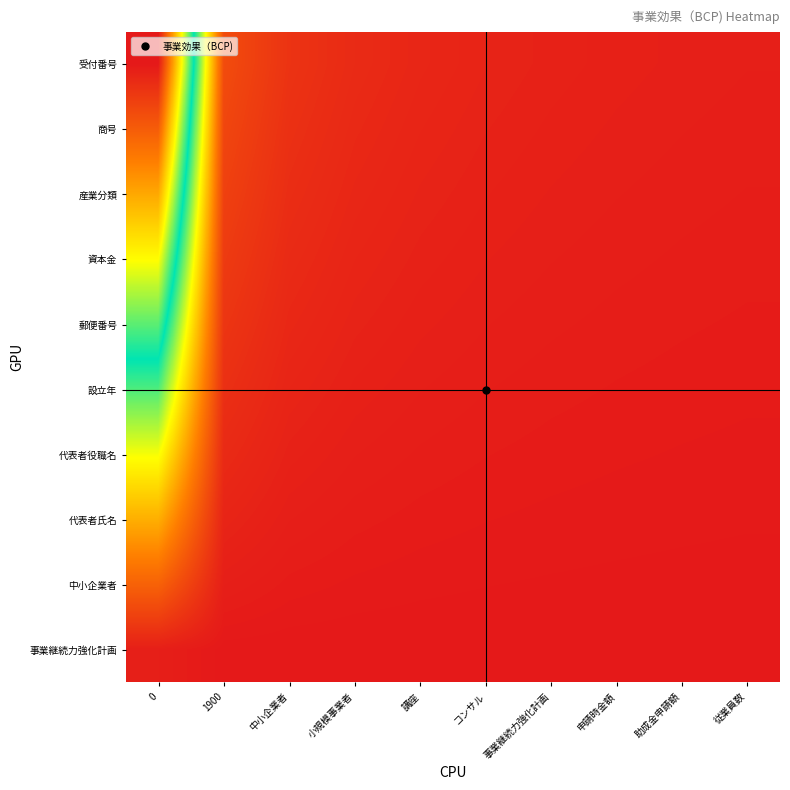

Reading left to right, transcribe all the data shown in this chart.

受付番号: 0=100.0	1900=8.3	中小企業者=4.3	小規模事業者=2.9	講座=2.2	コンサル=1.8	事業継続力強化計画=1.5	申請時金額=1.3	助成金申請額=1.1	従業員数=1.0
商号: 0=89.0	1900=7.4	中小企業者=3.9	小規模事業者=2.6	講座=2.0	コンサル=1.6	事業継続力強化計画=1.3	申請時金額=1.1	助成金申請額=1.0	従業員数=0.9
産業分類: 0=78.0	1900=6.5	中小企業者=3.4	小規模事業者=2.3	講座=1.7	コンサル=1.4	事業継続力強化計画=1.2	申請時金額=1.0	助成金申請額=0.9	従業員数=0.8
資本金: 0=67.0	1900=5.6	中小企業者=2.9	小規模事業者=2.0	講座=1.5	コンサル=1.2	事業継続力強化計画=1.0	申請時金額=0.9	助成金申請額=0.8	従業員数=0.7
郵便番号: 0=56.0	1900=4.7	中小企業者=2.4	小規模事業者=1.6	講座=1.2	コンサル=1.0	事業継続力強化計画=0.8	申請時金額=0.7	助成金申請額=0.6	従業員数=0.6
設立年: 0=45.0	1900=3.8	中小企業者=2.0	小規模事業者=1.3	講座=1.0	コンサル=0.8	事業継続力強化計画=0.7	申請時金額=0.6	助成金申請額=0.5	従業員数=0.5
代表者役職名: 0=34.0	1900=2.8	中小企業者=1.5	小規模事業者=1.0	講座=0.8	コンサル=0.6	事業継続力強化計画=0.5	申請時金額=0.4	助成金申請額=0.4	従業員数=0.3
代表者氏名: 0=23.0	1900=1.9	中小企業者=1.0	小規模事業者=0.7	講座=0.5	コンサル=0.4	事業継続力強化計画=0.3	申請時金額=0.3	助成金申請額=0.3	従業員数=0.2
中小企業者: 0=12.0	1900=1.0	中小企業者=0.5	小規模事業者=0.4	講座=0.3	コンサル=0.2	事業継続力強化計画=0.2	申請時金額=0.2	助成金申請額=0.1	従業員数=0.1
事業継続力強化計画: 0=1.0	1900=0.1	中小企業者=0.0	小規模事業者=0.0	講座=0.0	コンサル=0.0	事業継続力強化計画=0.0	申請時金額=0.0	助成金申請額=0.0	従業員数=0.0